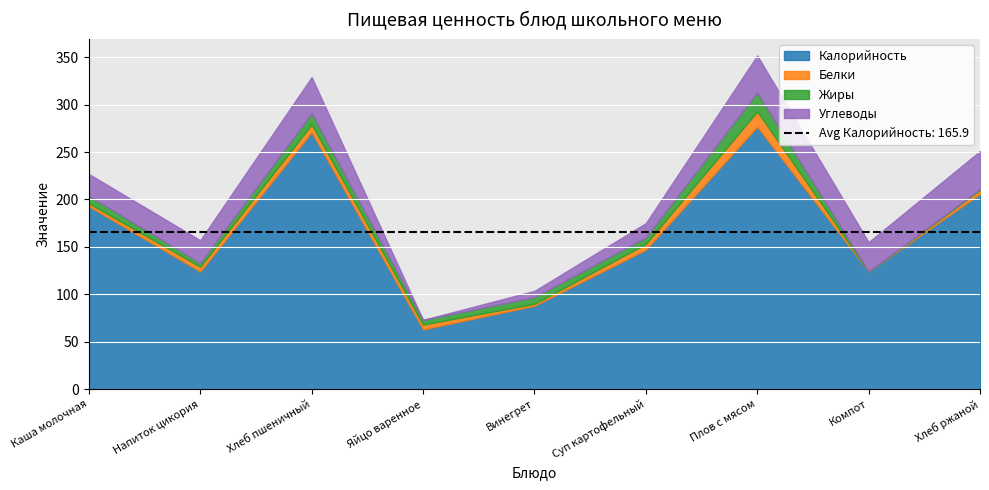

Which category has the lowest value across all series?

Компот